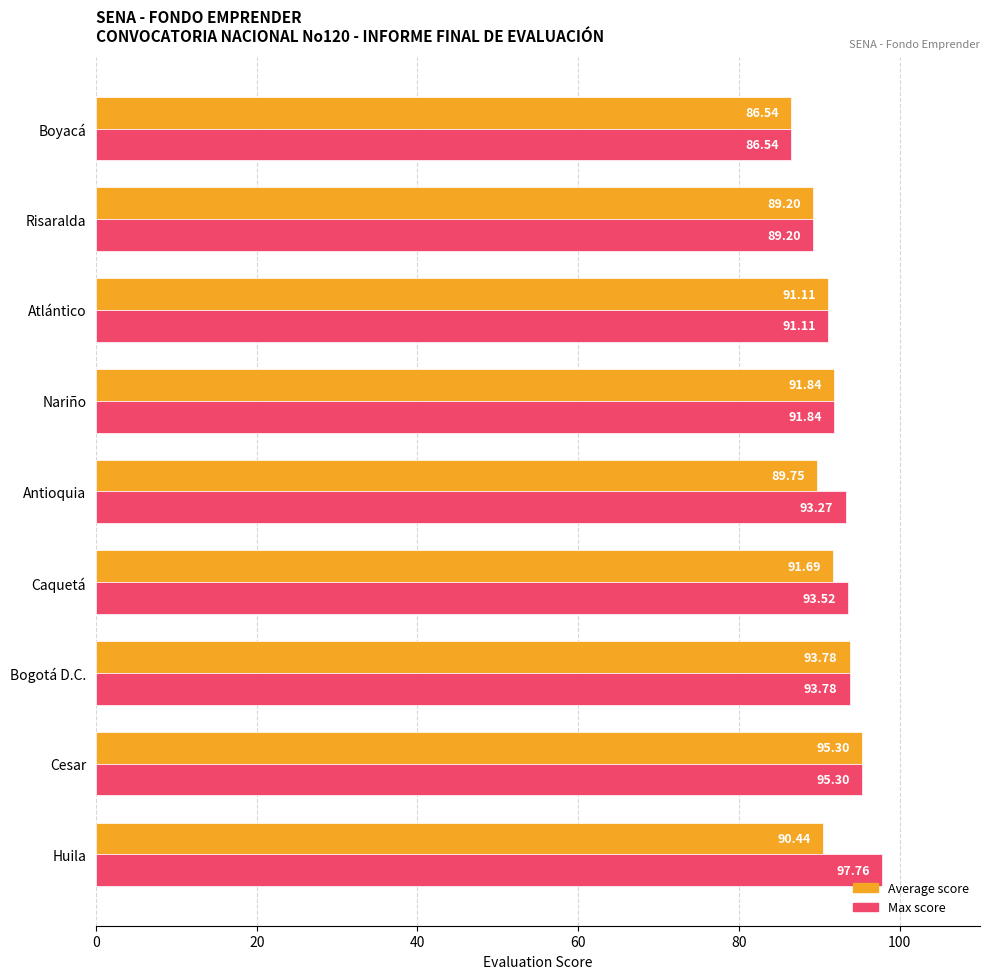

What is the smallest value displayed?

86.5